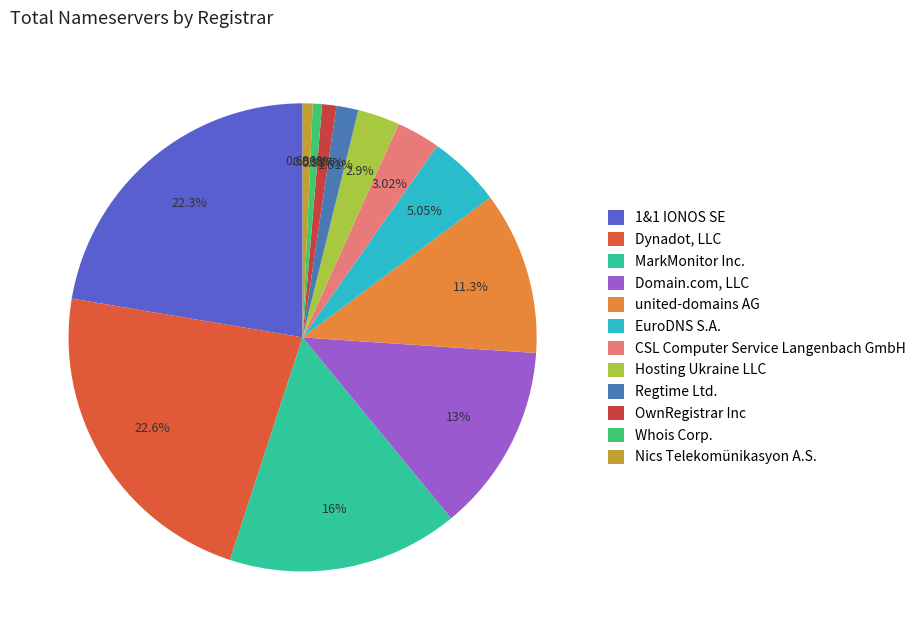

To the nearest percent, what is the difference between the Nics Telekomünikasyon A.S. and Regtime Ltd. slice percentages?

1%